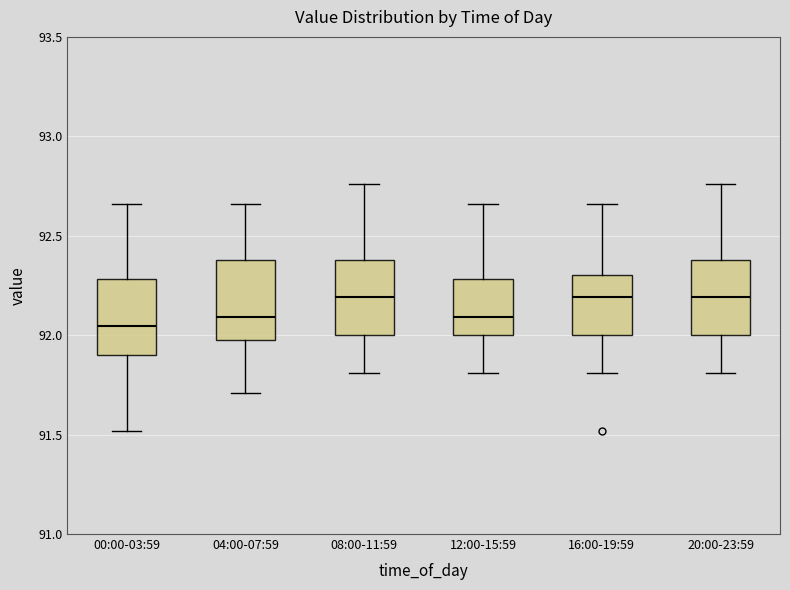

Where does the upper whisker of the box for 00:00-03:59 end on the y-axis? The values are not printed on the chart, so give them approximately, as read against the axis.

92.65